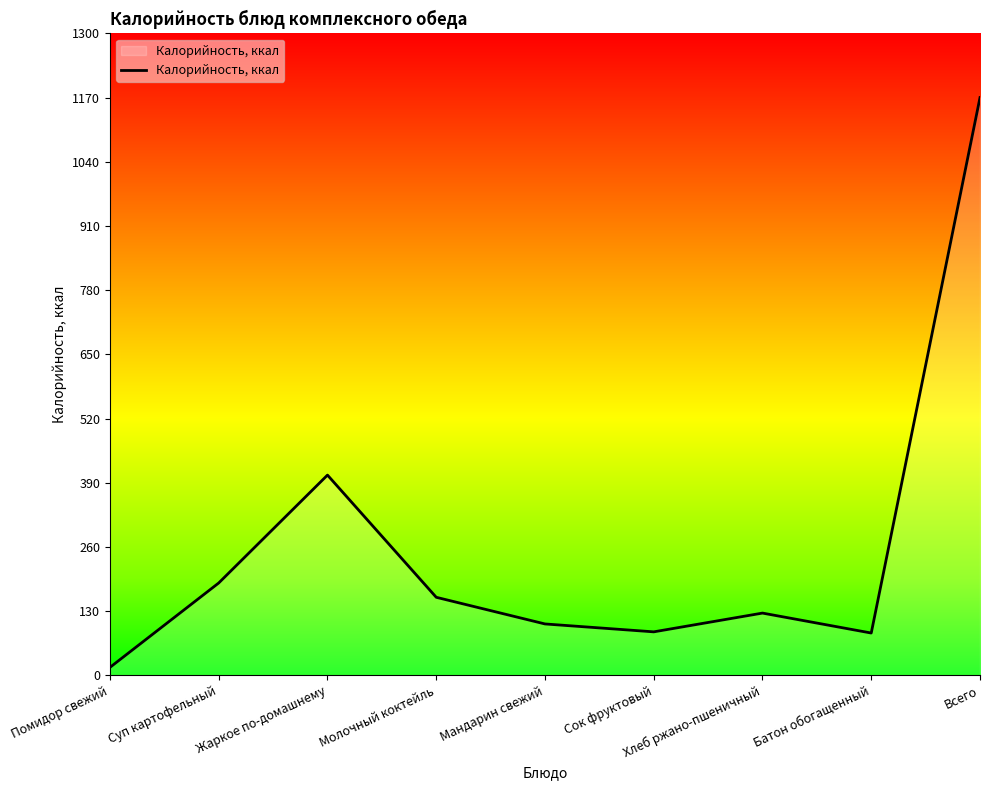

True or false: the data shows 85.6 at Батон обогащенный.

True